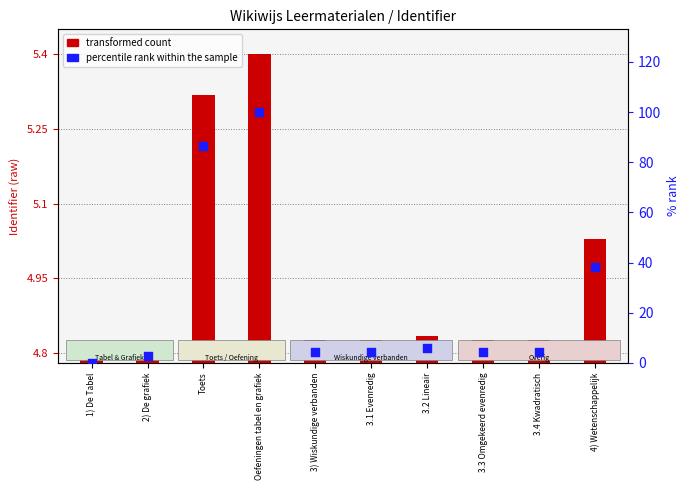

What is the total value across all series at 1) De Tabel?

4.8